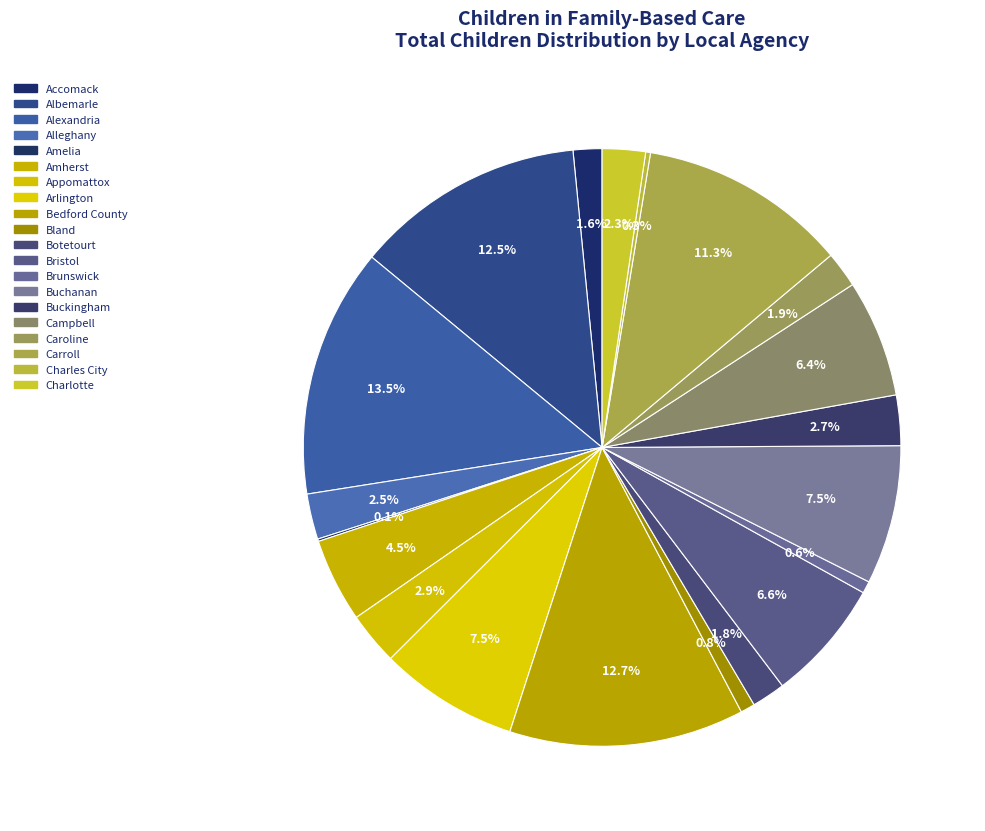

Is there a majority slice in this chart?

No